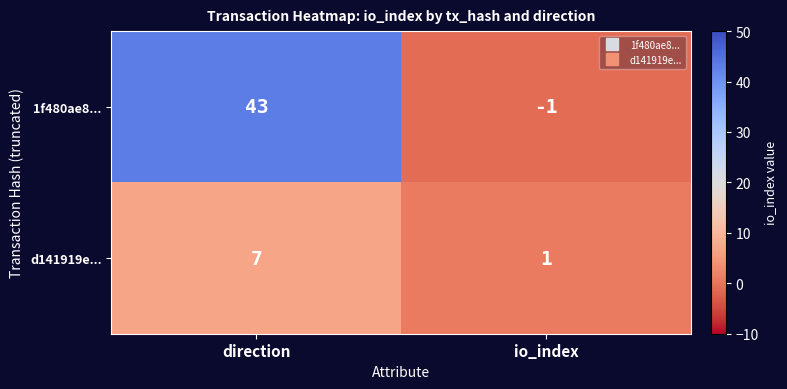

Which series changed the most between direction and io_index?

1f480ae8...